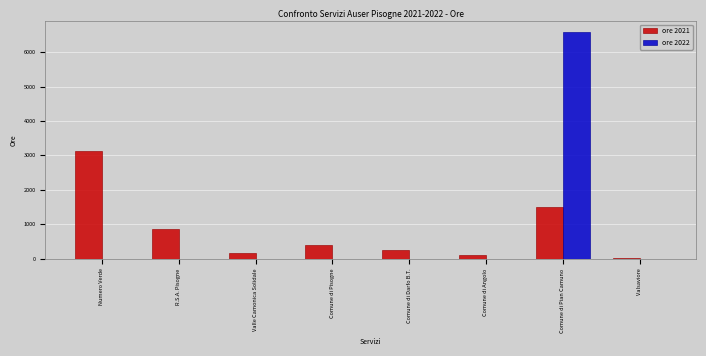

What is the maximum value shown in the chart?

6575.0